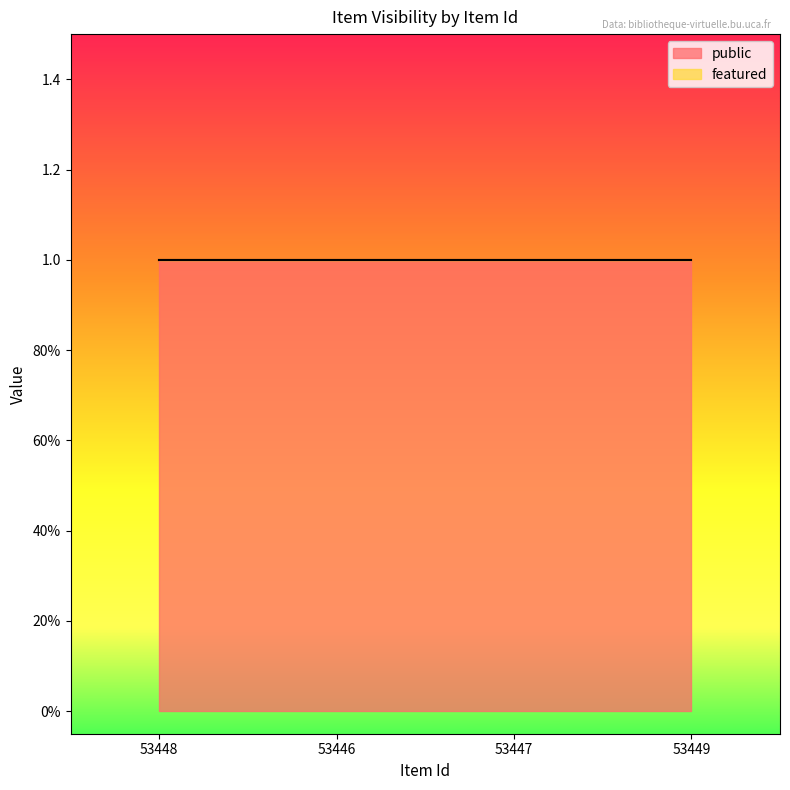

The value of public at 53449 is 1. True or false?

True